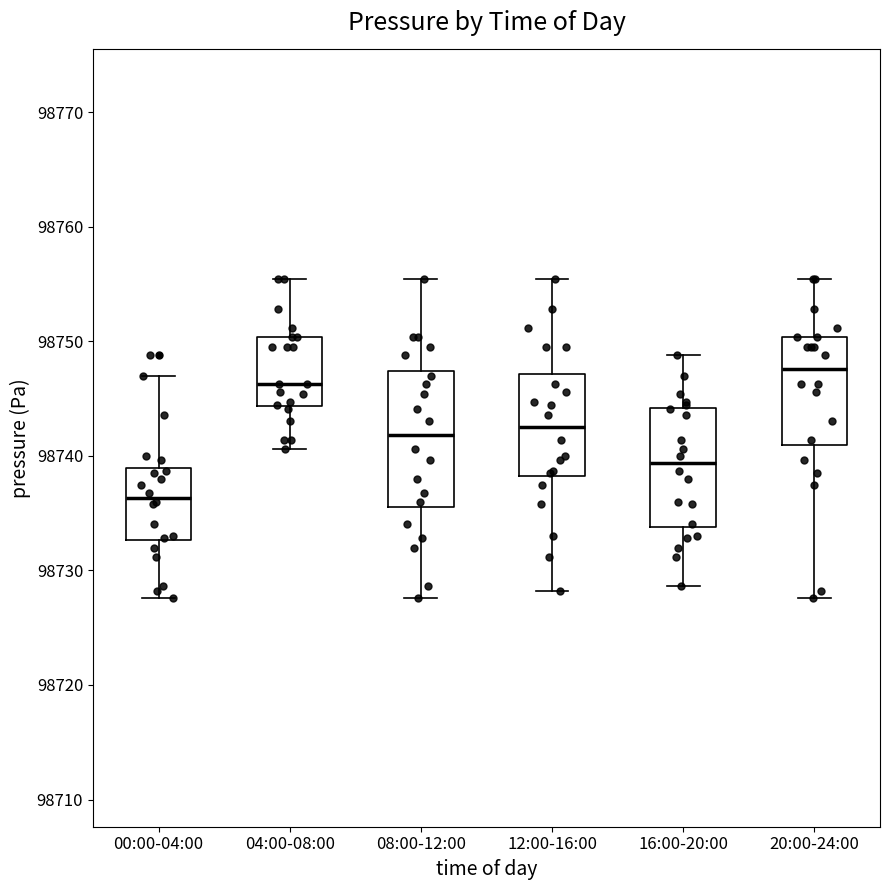

Which box has the highest median line?

20:00-24:00